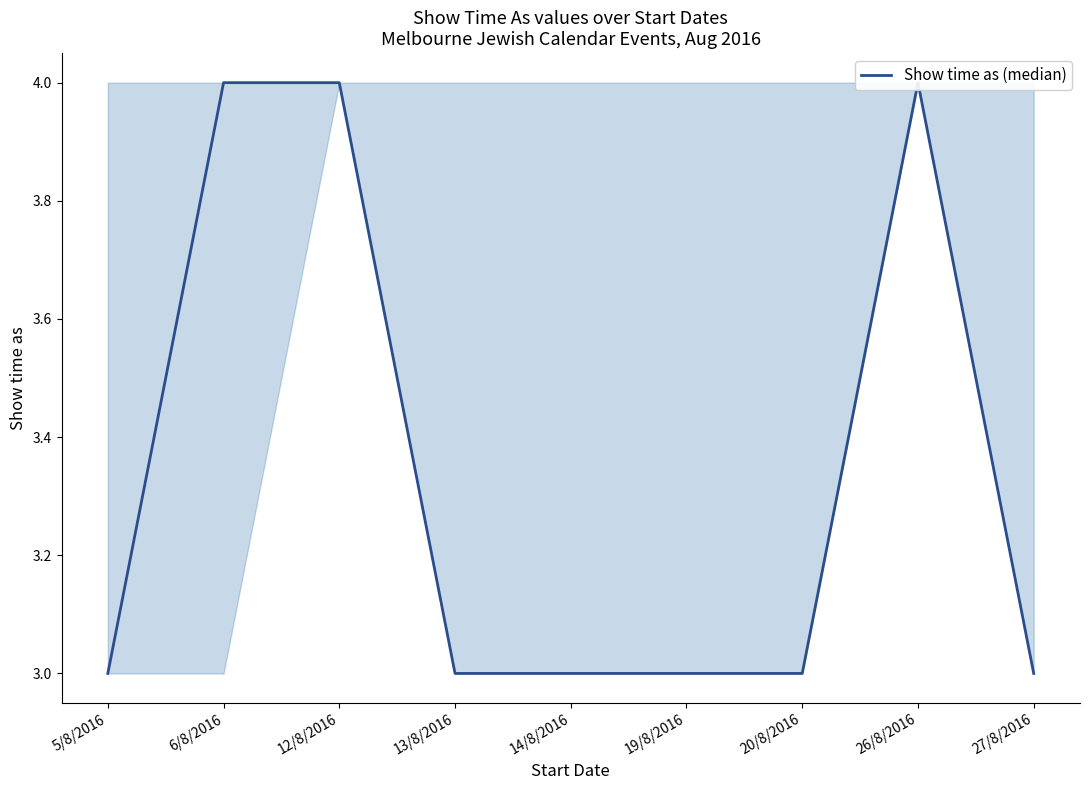

What is the sum of the values at 19/8/2016 and 26/8/2016?

7